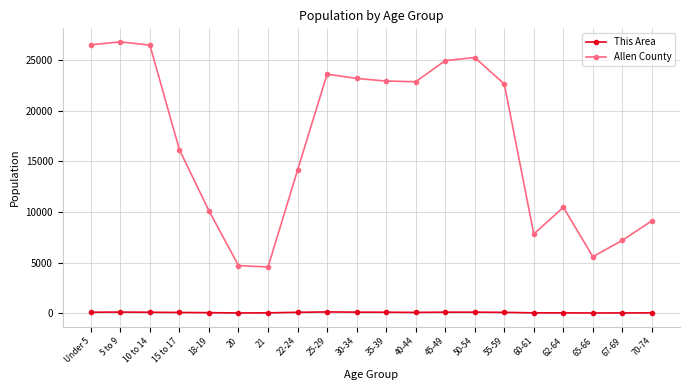

What position from the right is 5 to 9?

19